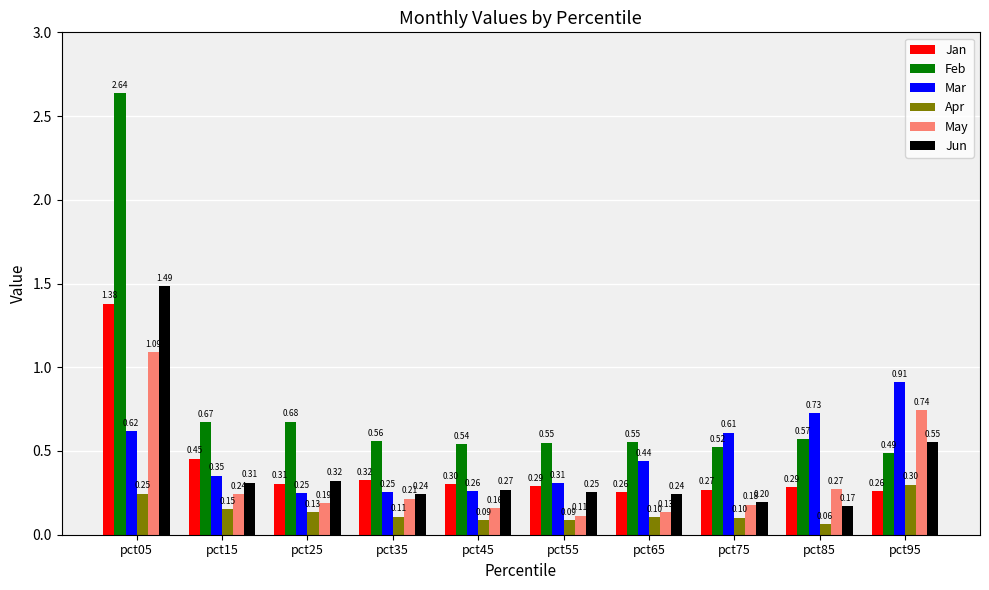

Which series changed the most between pct55 and pct85?

Mar